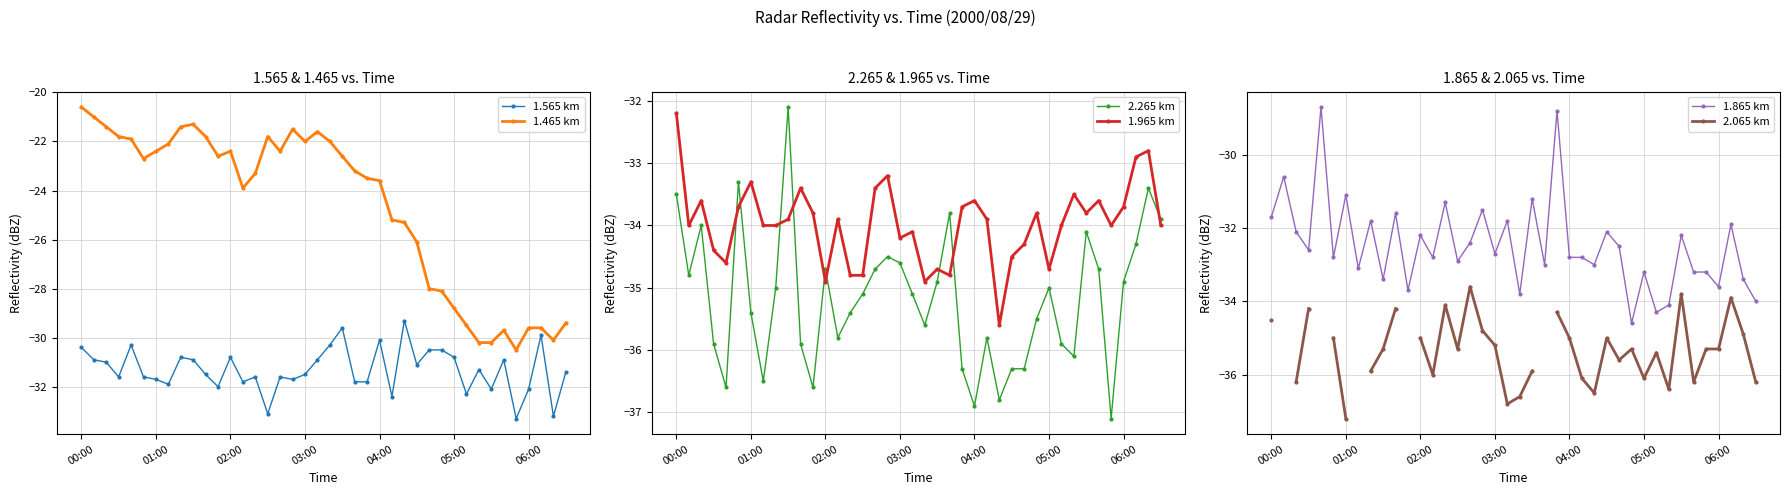

True or false: 2.265 km has more than 2 interior local peaks.

True